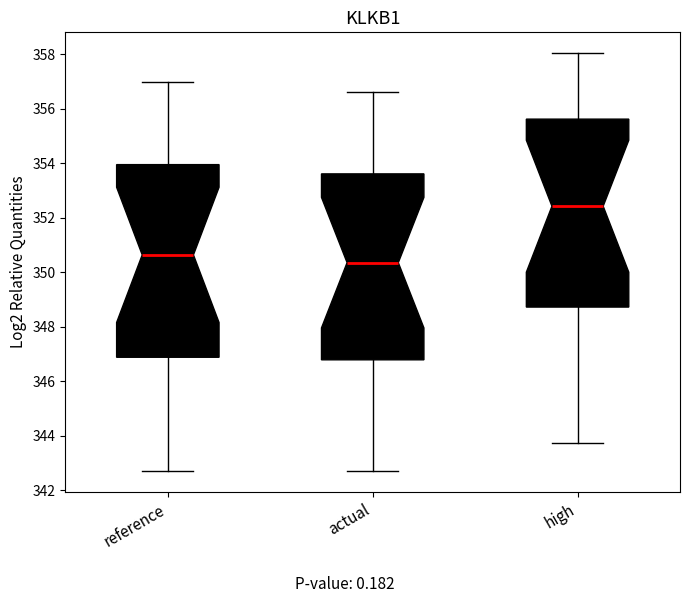

Which box's median line is the lowest?

actual